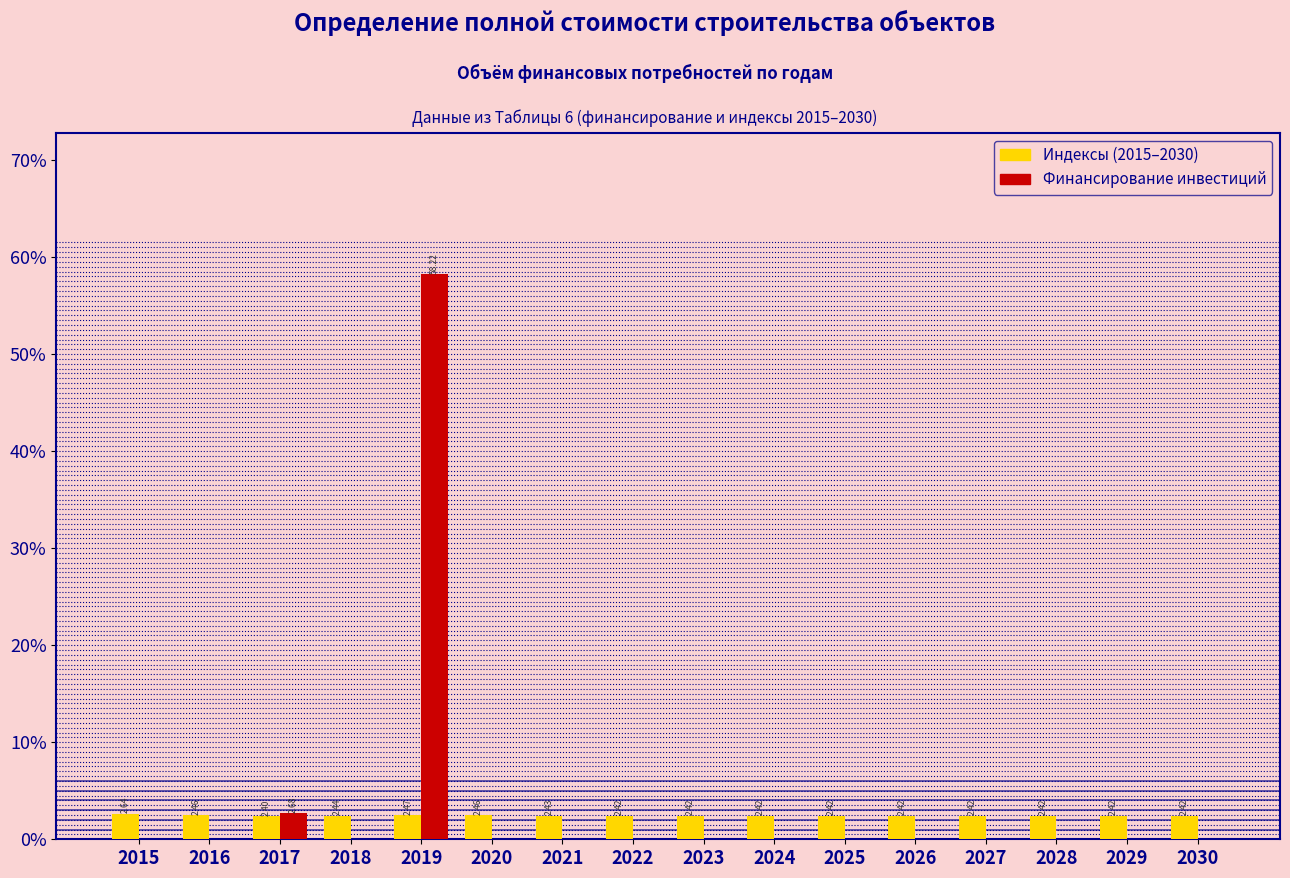

What is the total value across all series at 2026?

2.4